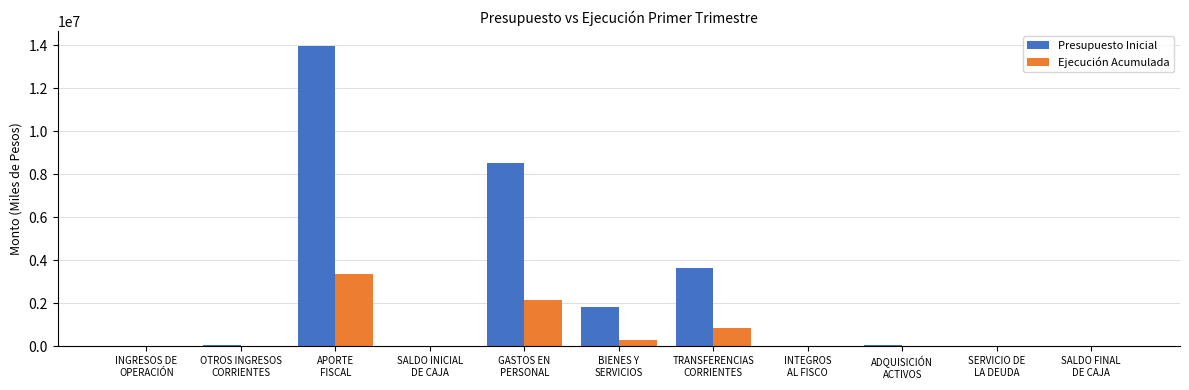

What is the sum of all Ejecución Acumulada values?

6750750